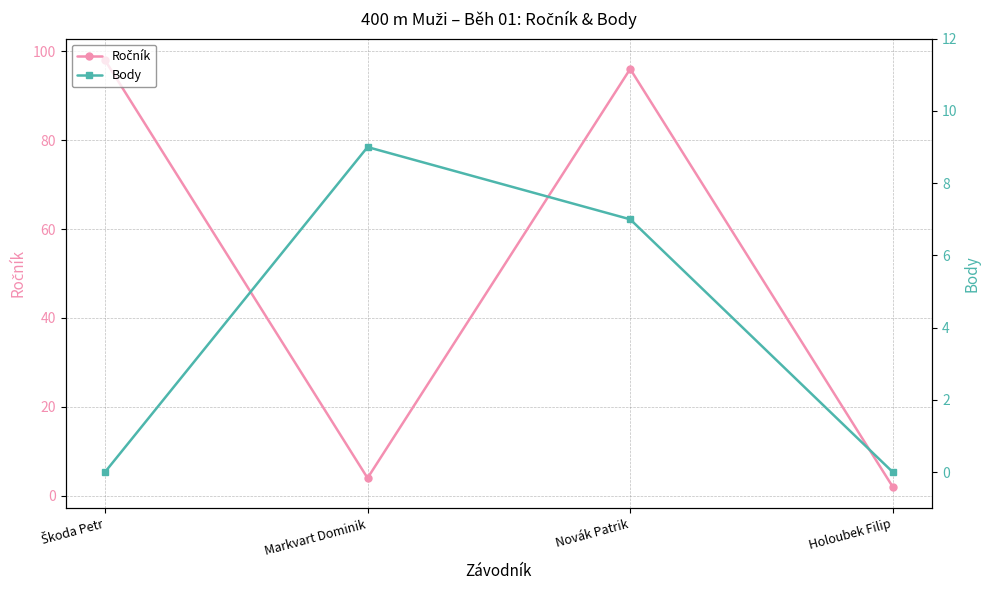

What is the label of the 2nd point from the right?

Novák Patrik